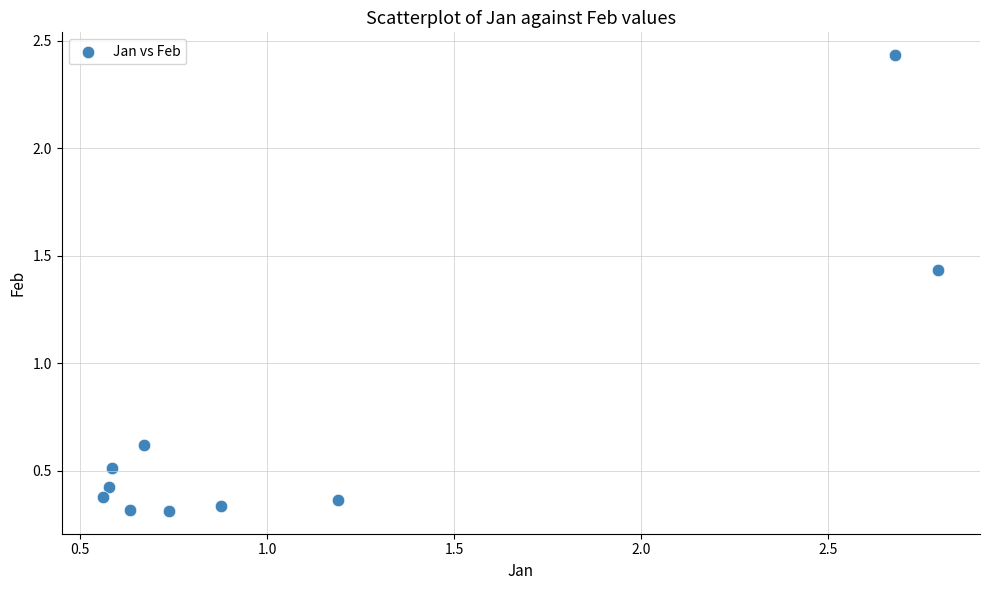

What Y value in the scatter plot is closest to 1?

0.6